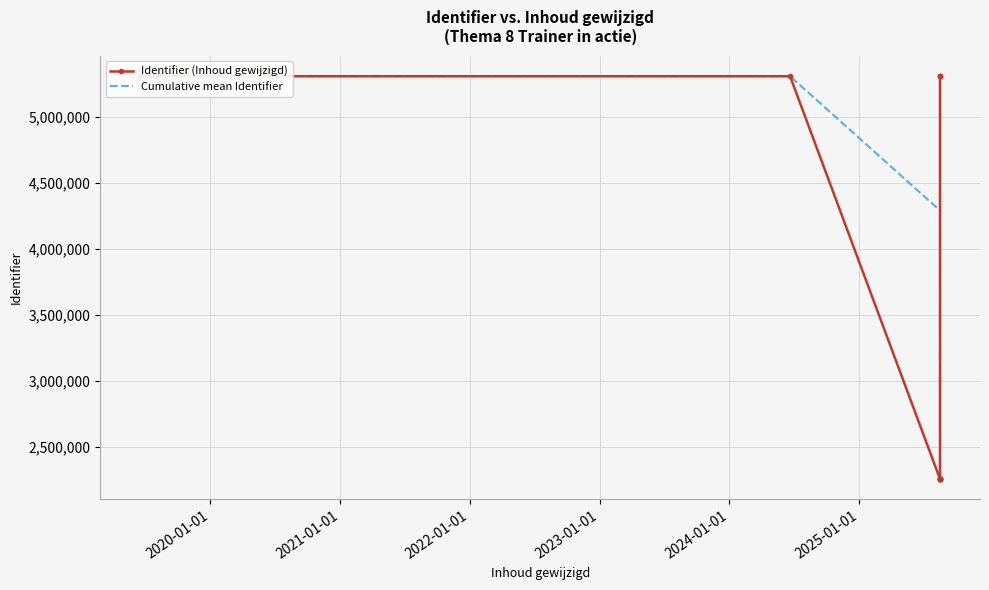

Between which two adjacent categories do Cumulative mean Identifier and Identifier (Inhoud gewijzigd) first intersect?

2020-01-01 and 2021-01-01